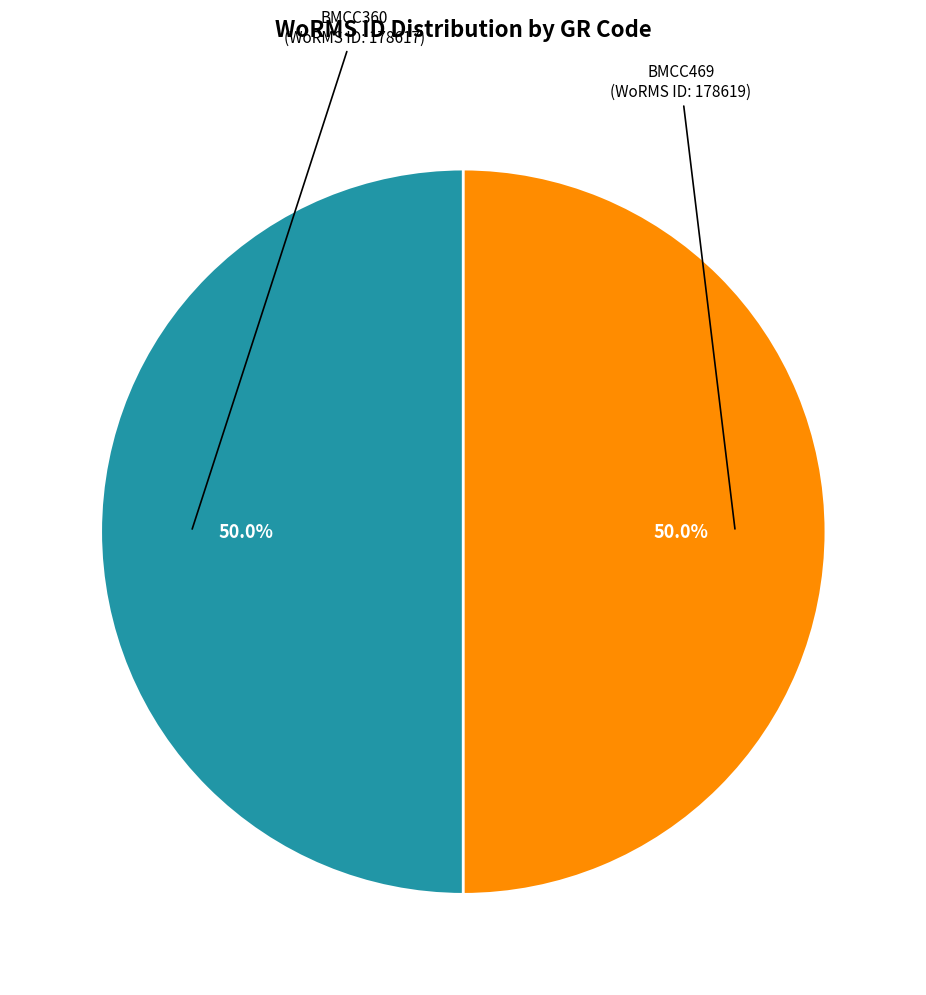

True or false: BMCC360 accounts for 50% of the total.

True